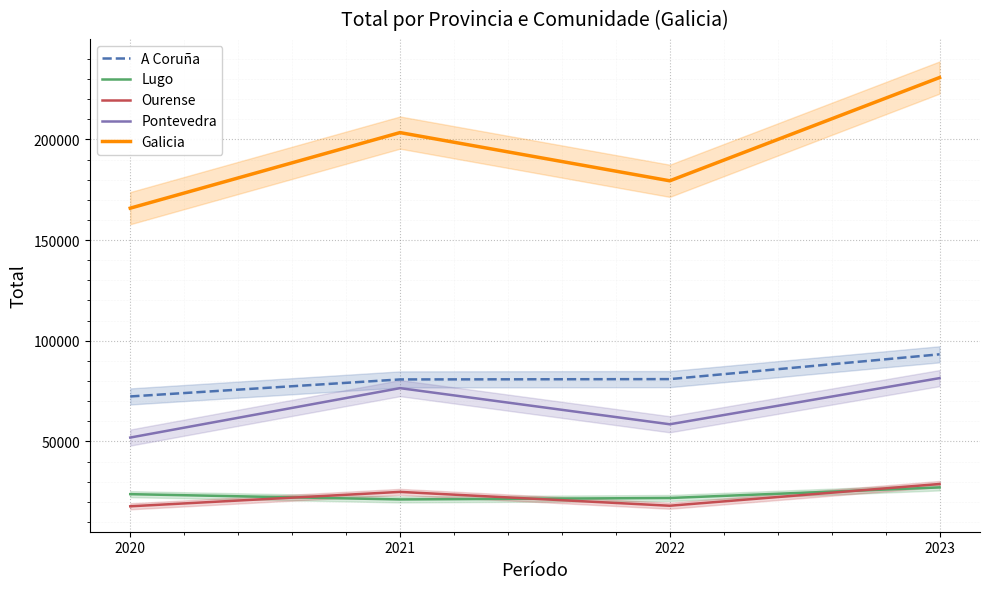

What is the difference between the maximum and minimum values in the A Coruña series?

20925